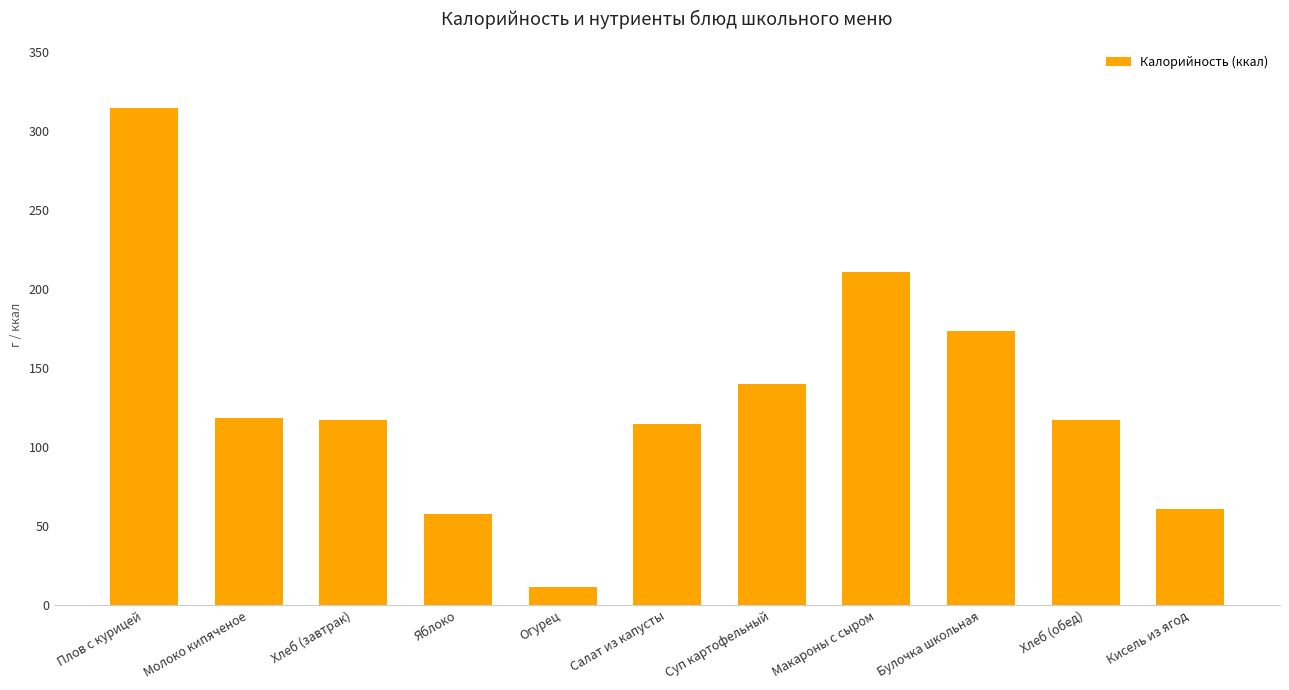

What is the change in value from Плов с курицей to Кисель из ягод?

-253.9